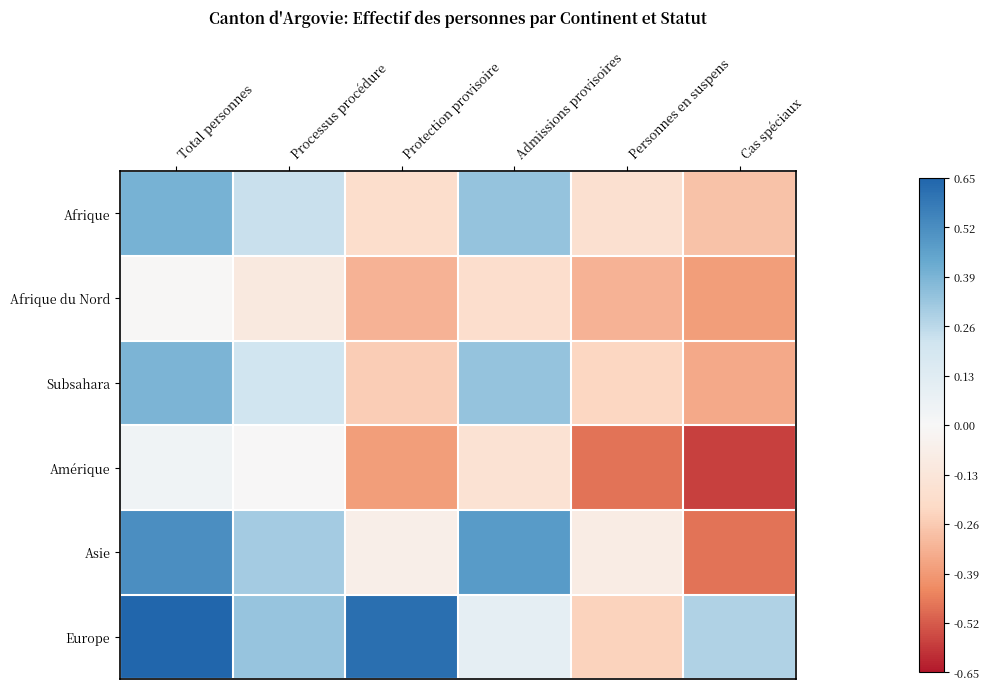

What is the smallest value displayed?

-4.1